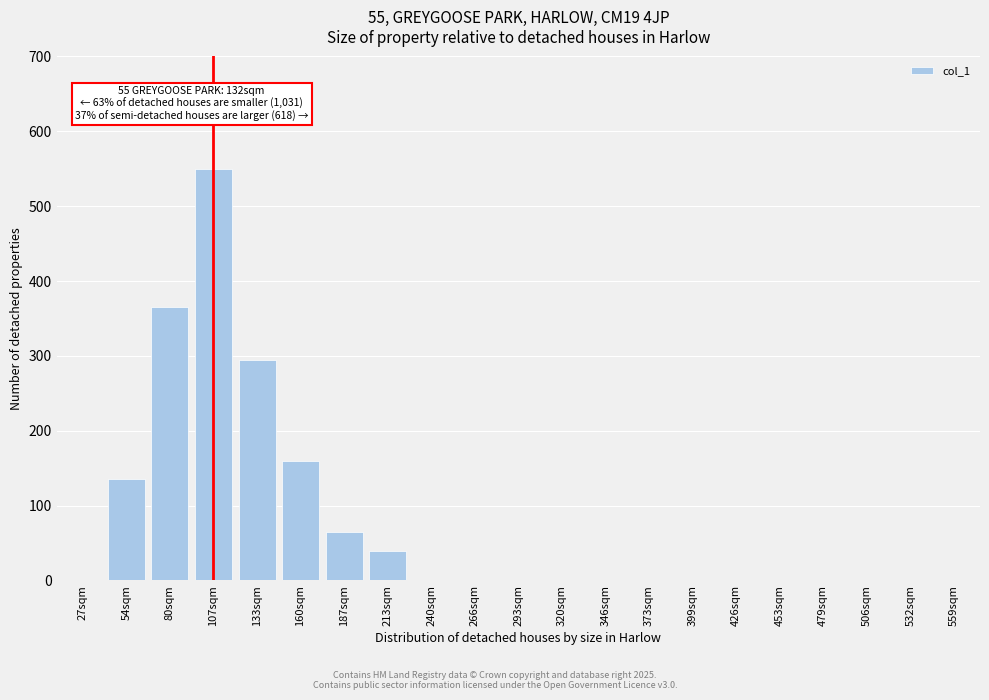

Reading left to right, extract all data points from this chart.

27sqm=0	54sqm=135	80sqm=365	107sqm=550	133sqm=295	160sqm=160	187sqm=65	213sqm=40	240sqm=0	266sqm=0	293sqm=0	320sqm=0	346sqm=0	373sqm=0	399sqm=0	426sqm=0	453sqm=0	479sqm=0	506sqm=0	532sqm=0	559sqm=0